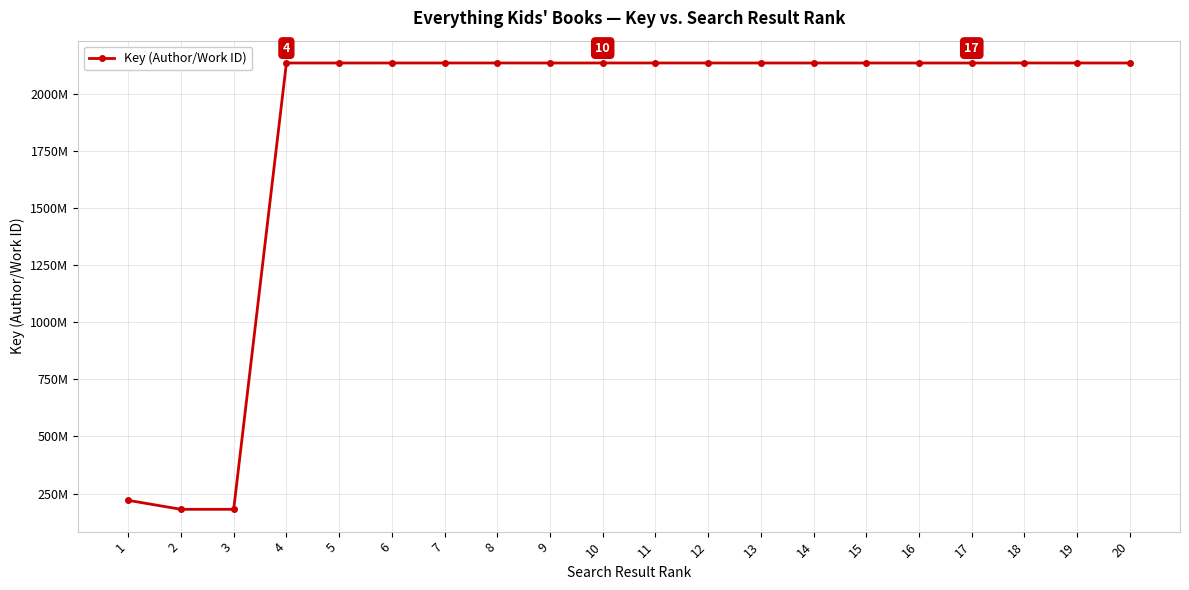

Reading left to right, what are all the values shown in this chart?

1=219975563	2=180680099	3=180678018	4=2137714613	5=2137687562	6=2137735169	7=2137728200	8=2137740642	9=2137678435	10=2137726072	11=2137742967	12=2137731055	13=2137694600	14=2137653368	15=2137653360	16=2137667631	17=2137667621	18=2137744588	19=2137695935	20=2137655526